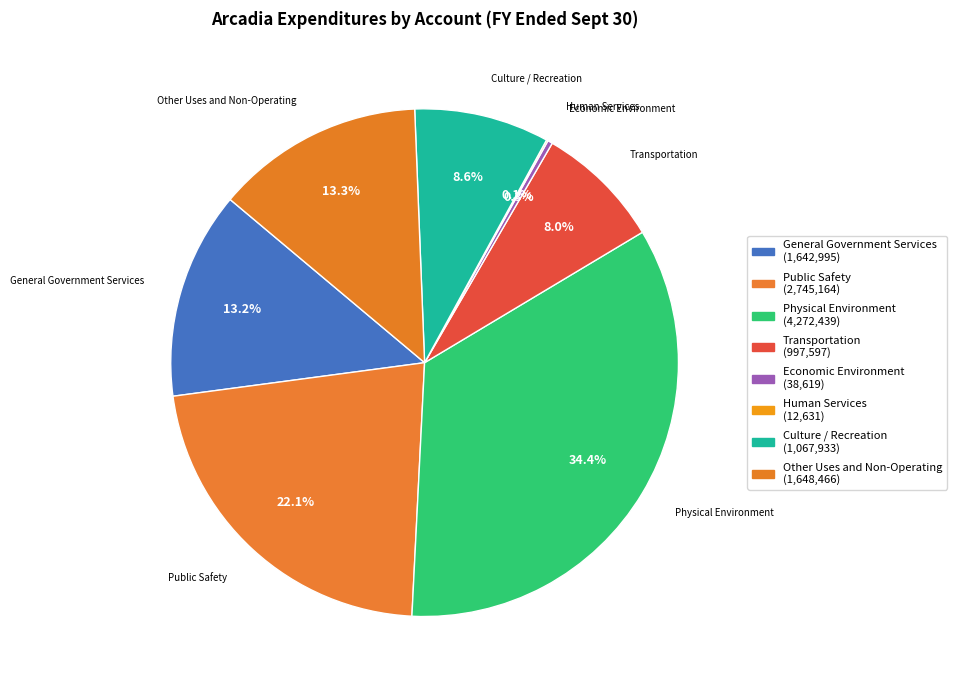

Do Human Services and Physical Environment together represent more than half of the pie?

No